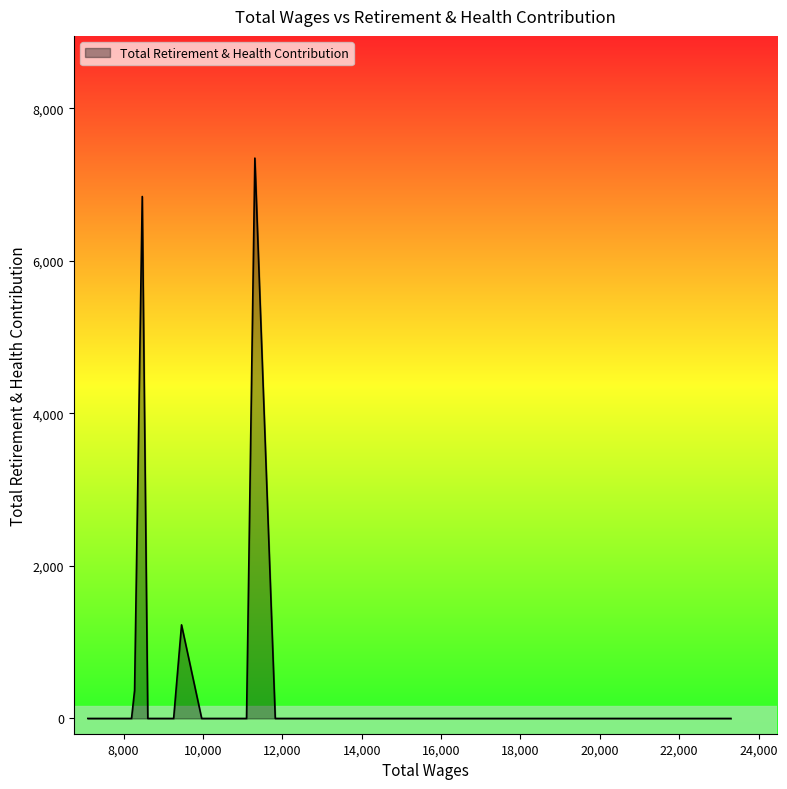

What is the sum of the values at 16993.0 and 8277.0?

368